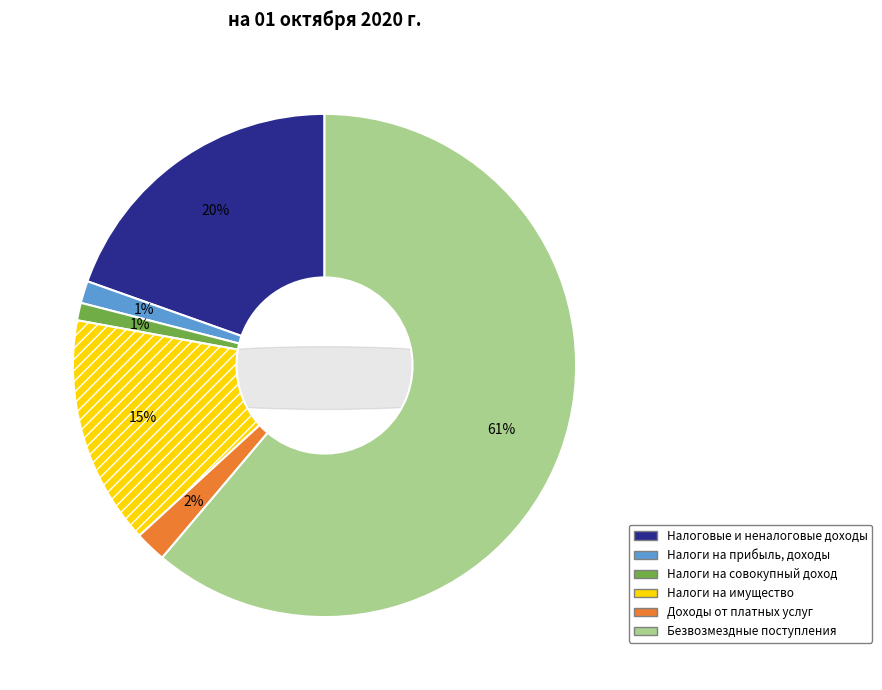

Count the number of slices in the pie.

6